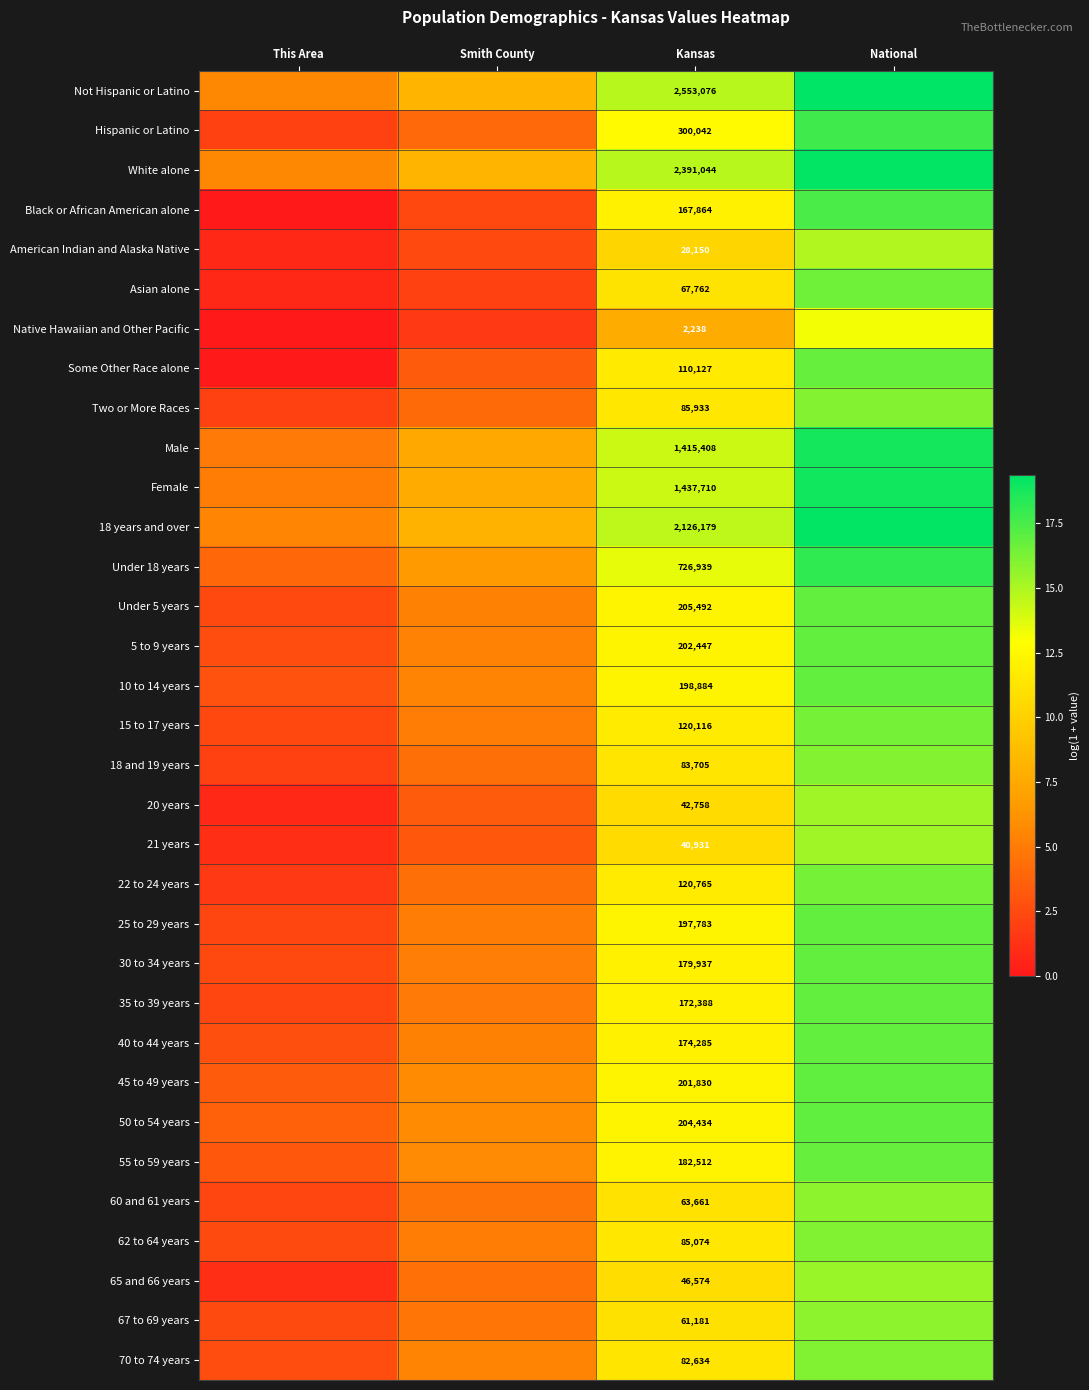

List the series in order of their peak value, lowest first.

Native Hawaiian and Other Pacific, American Indian and Alaska Native, 21 years, 20 years, 65 and 66 years, 60 and 61 years, 67 to 69 years, Two or More Races, 18 and 19 years, 70 to 74 years, 62 to 64 years, 22 to 24 years, 15 to 17 years, Asian alone, Some Other Race alone, 55 to 59 years, 30 to 34 years, 35 to 39 years, Under 5 years, 5 to 9 years, 10 to 14 years, 40 to 44 years, 25 to 29 years, 50 to 54 years, 45 to 49 years, Black or African American alone, Hispanic or Latino, Under 18 years, Male, Female, White alone, 18 years and over, Not Hispanic or Latino